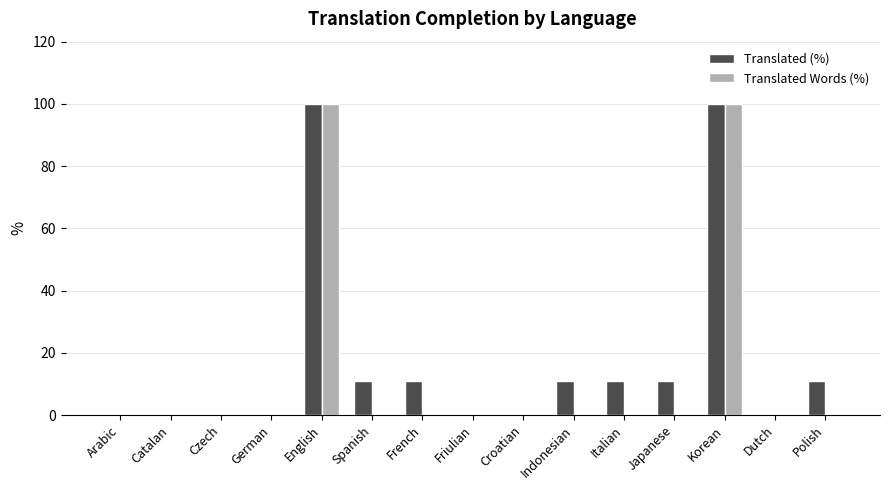

What is the total value across all series at Polish?

11.6